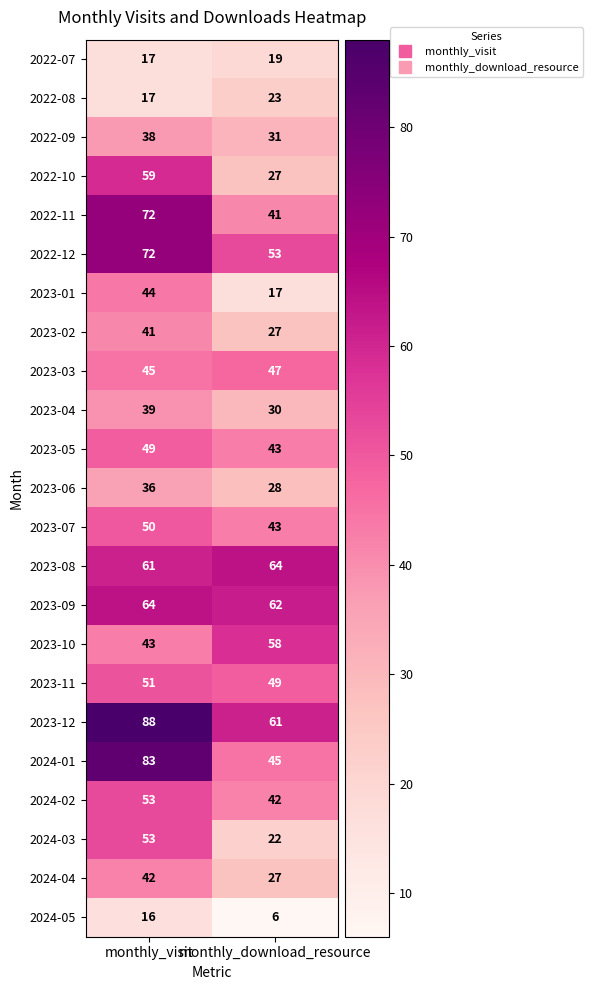

At which label is 2023-08 closest to 62?

monthly_visit